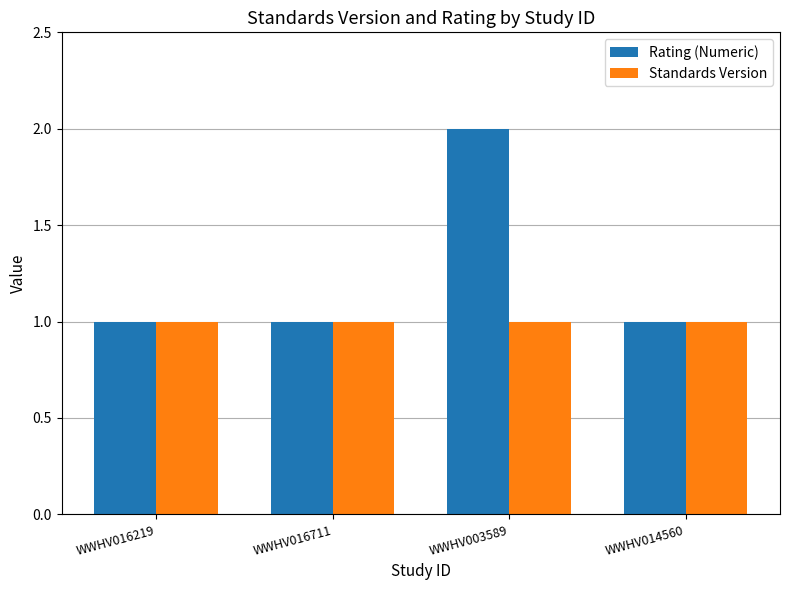

At which category is the sum across all series the highest?

WWHV003589